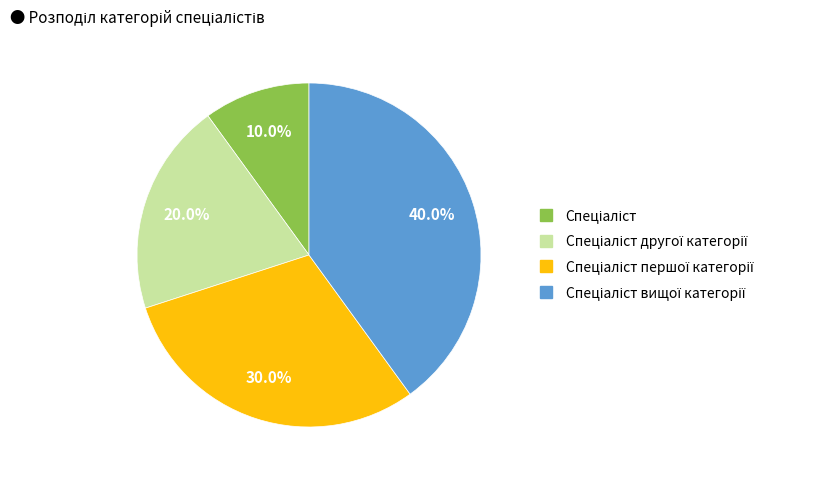

Does any single category account for the majority?

No